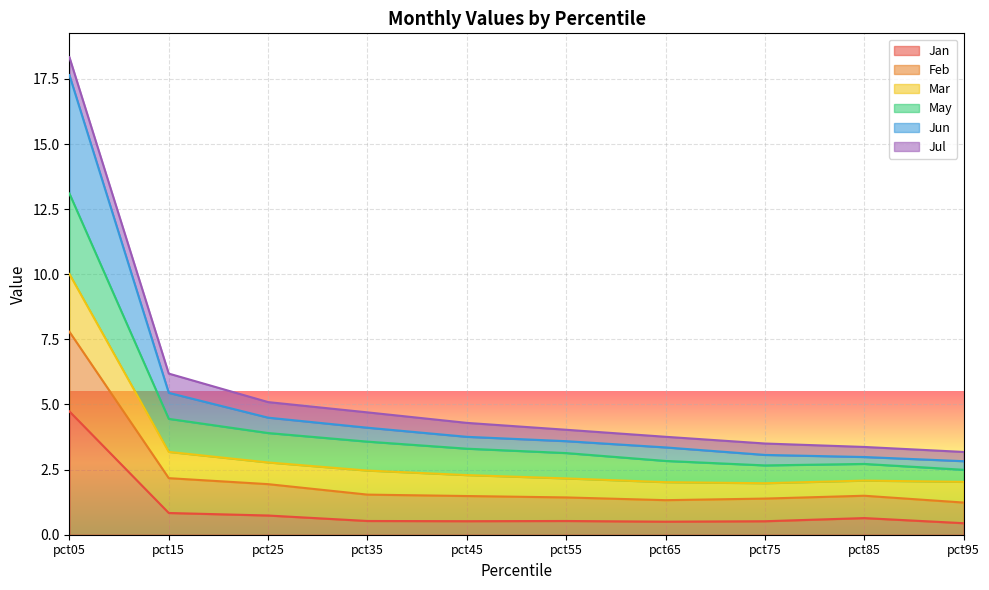

Is the value of Jan at pct35 greater than the value of May at pct55?

No